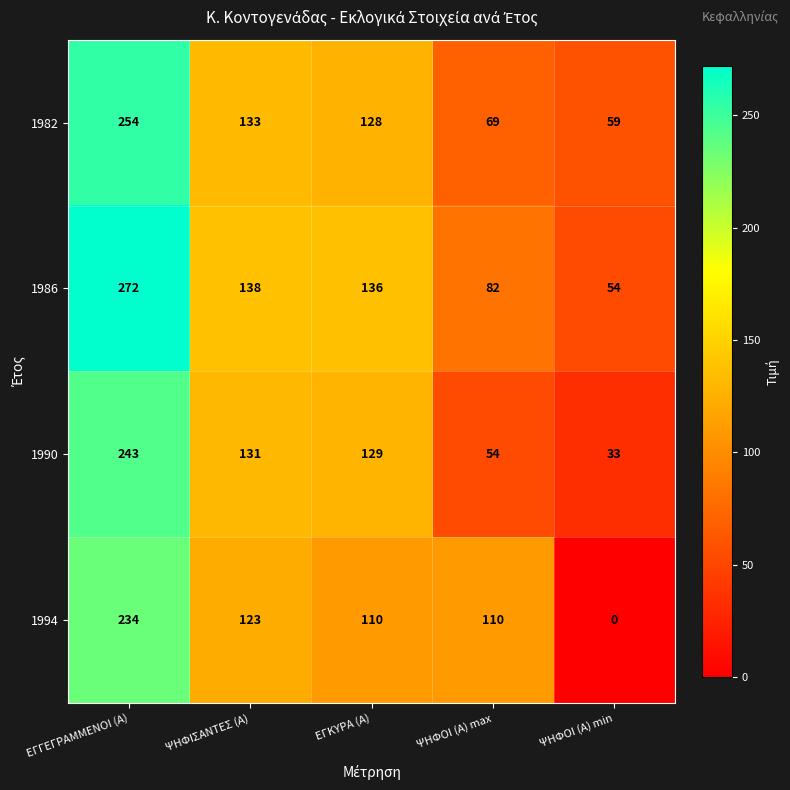

The 1994 series shows 110 at ΨΗΦΟΙ (Α) max. True or false?

True